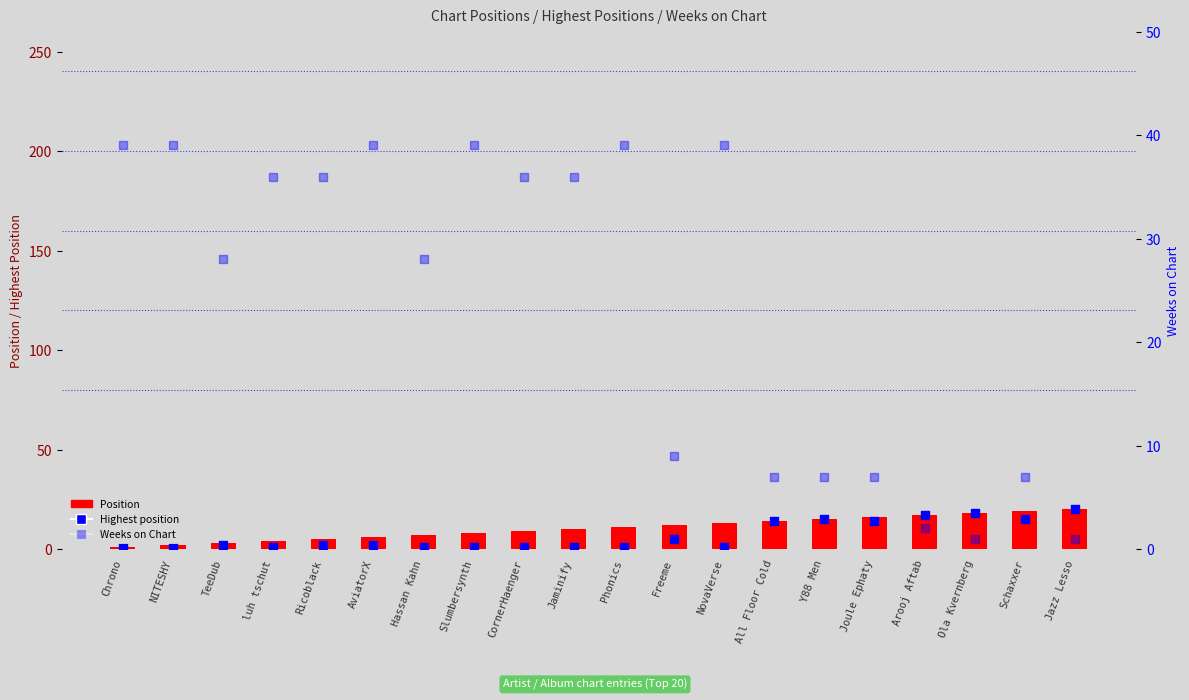

At how many categories does at least one series exceed 37?

6